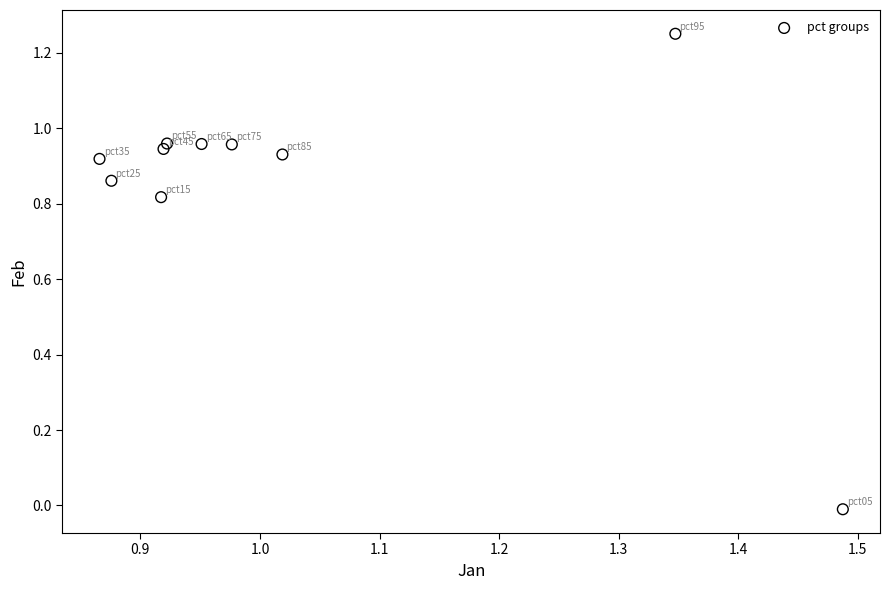

What is the range of X values (max minus min)?

0.6